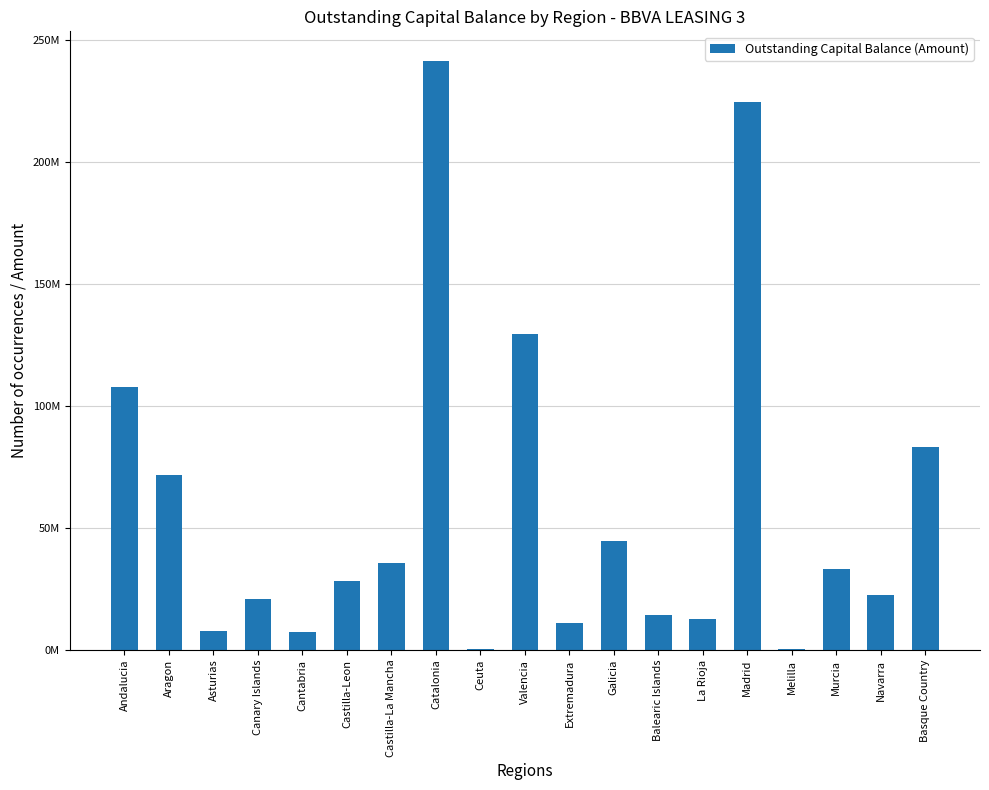

The chart shows a value of 11004866.6 at Extremadura. True or false?

True